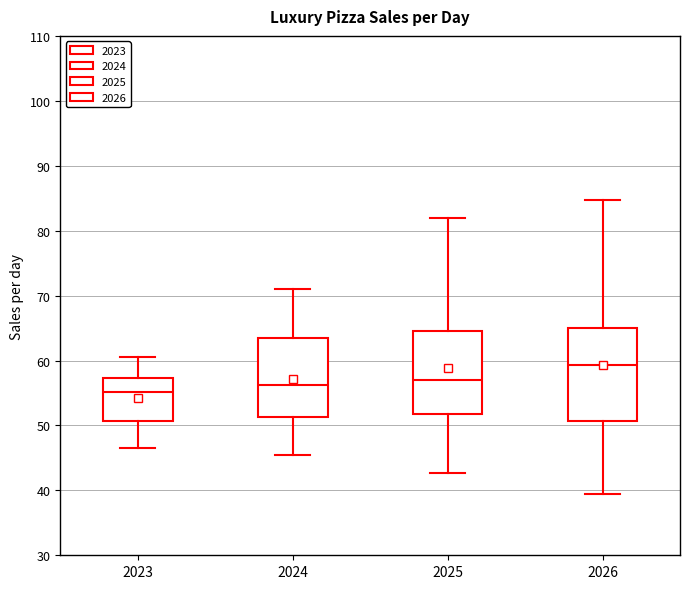

Reading left to right, read every box against the y-axis: the position of its median line, the range the box covers, and the ends of its whiskers. The values are not printed on the chart, so give them approximately, as read against the axis.

2023: median 55, box 51 to 57, whiskers 47 to 61
2024: median 56, box 51 to 63, whiskers 45 to 71
2025: median 57, box 52 to 65, whiskers 43 to 82
2026: median 59, box 51 to 65, whiskers 39 to 85